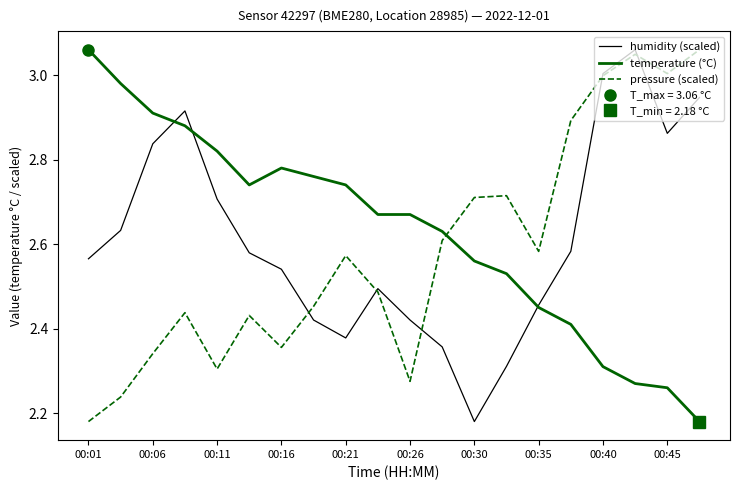

Where is humidity (scaled) nearest to the value 2?

00:30